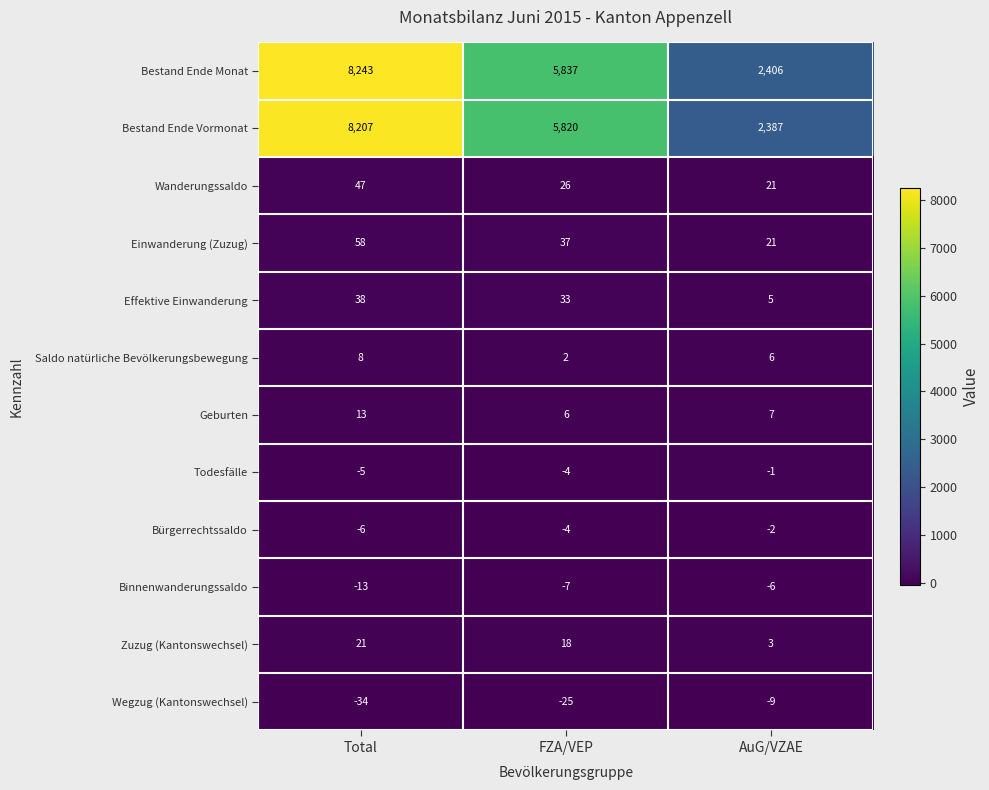

What is the difference between the highest and lowest values at FZA/VEP?

5862